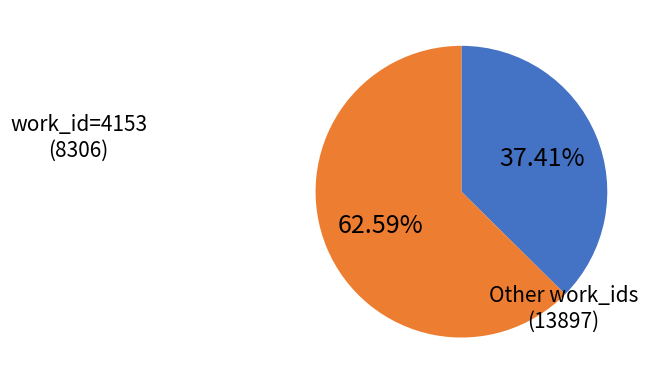

Is there a majority slice in this chart?

Yes